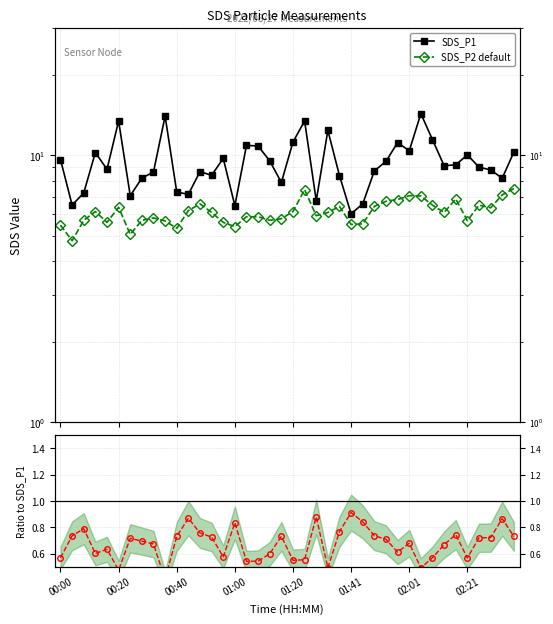

What is the total value across all series at 37?

15.9